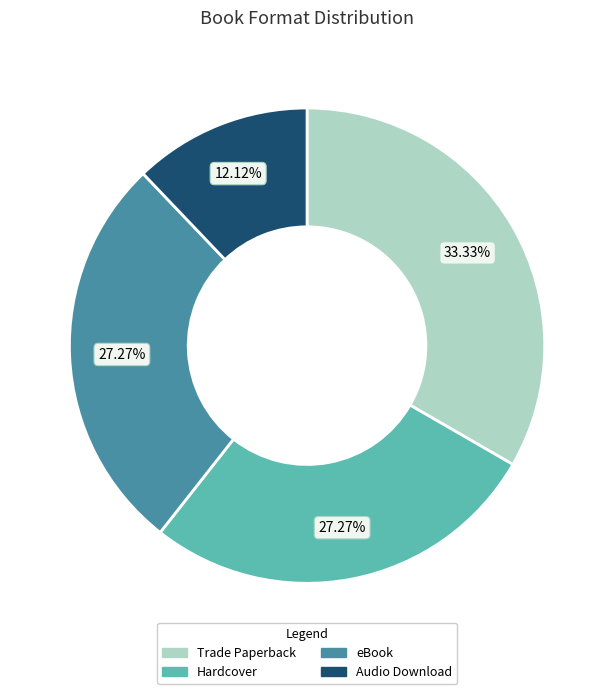

Is it true that eBook is 41% of the pie?

False